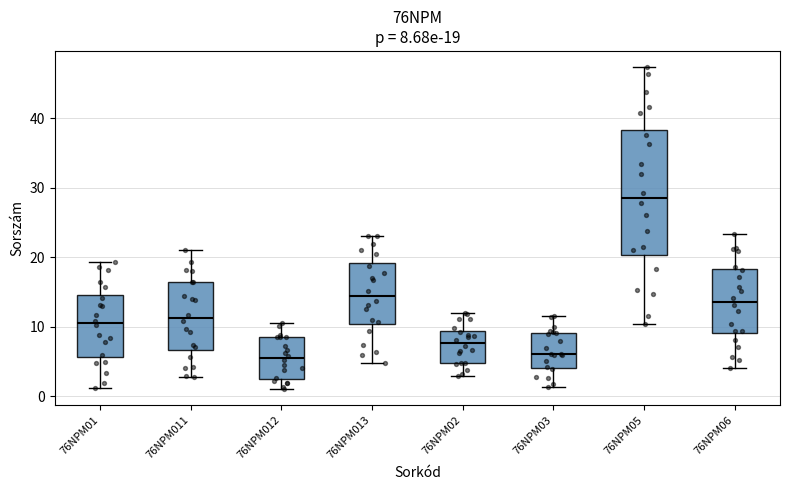

Which box is the tallest, from its lower edge to its upper edge?

76NPM05